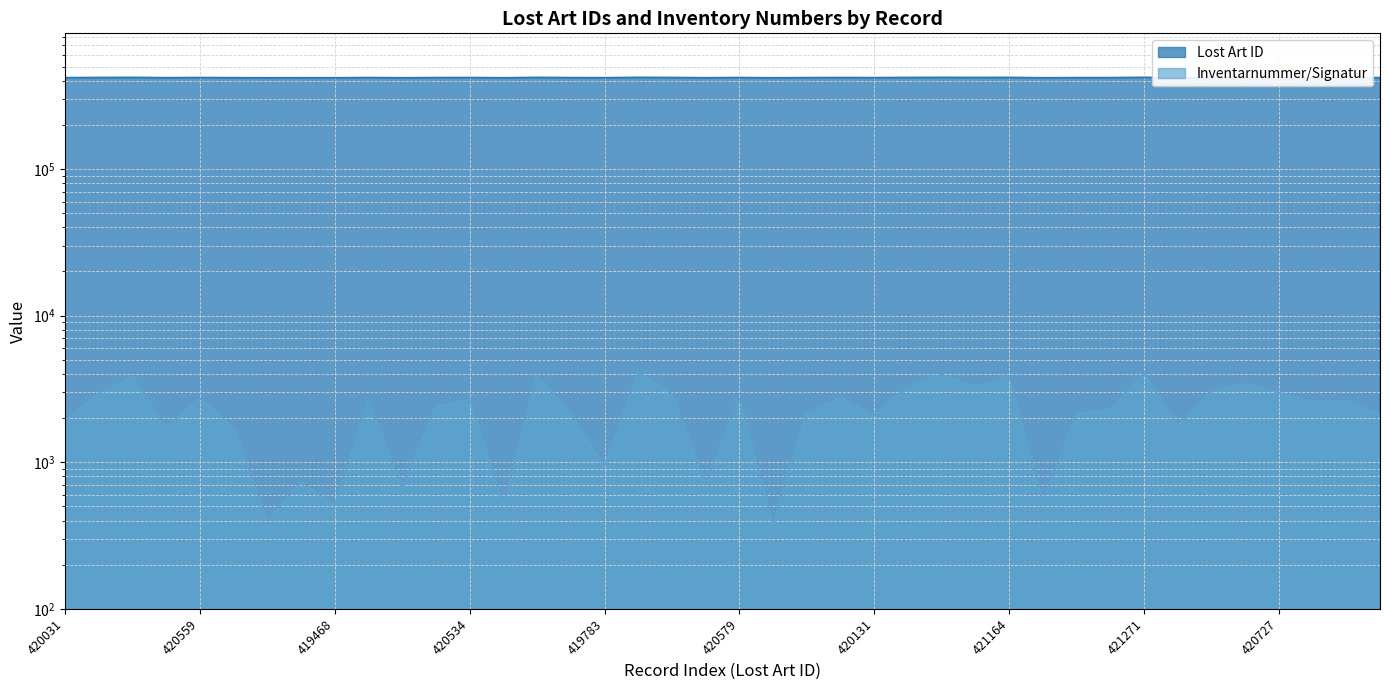

What is the maximum value for Inventarnummer/Signatur?

4088